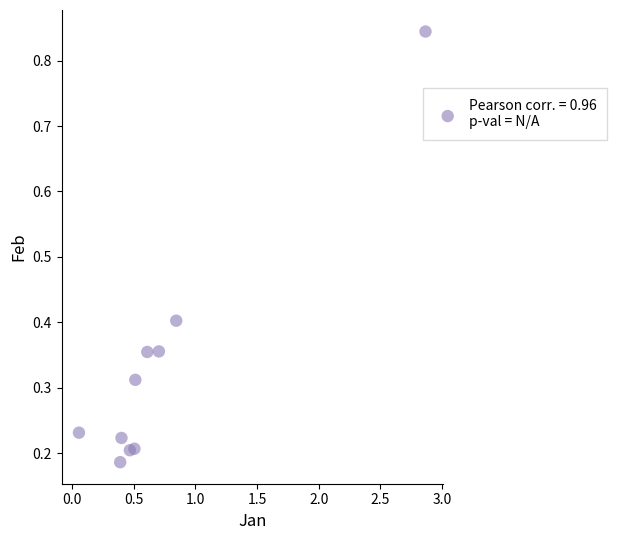

What is the average X value?

0.7